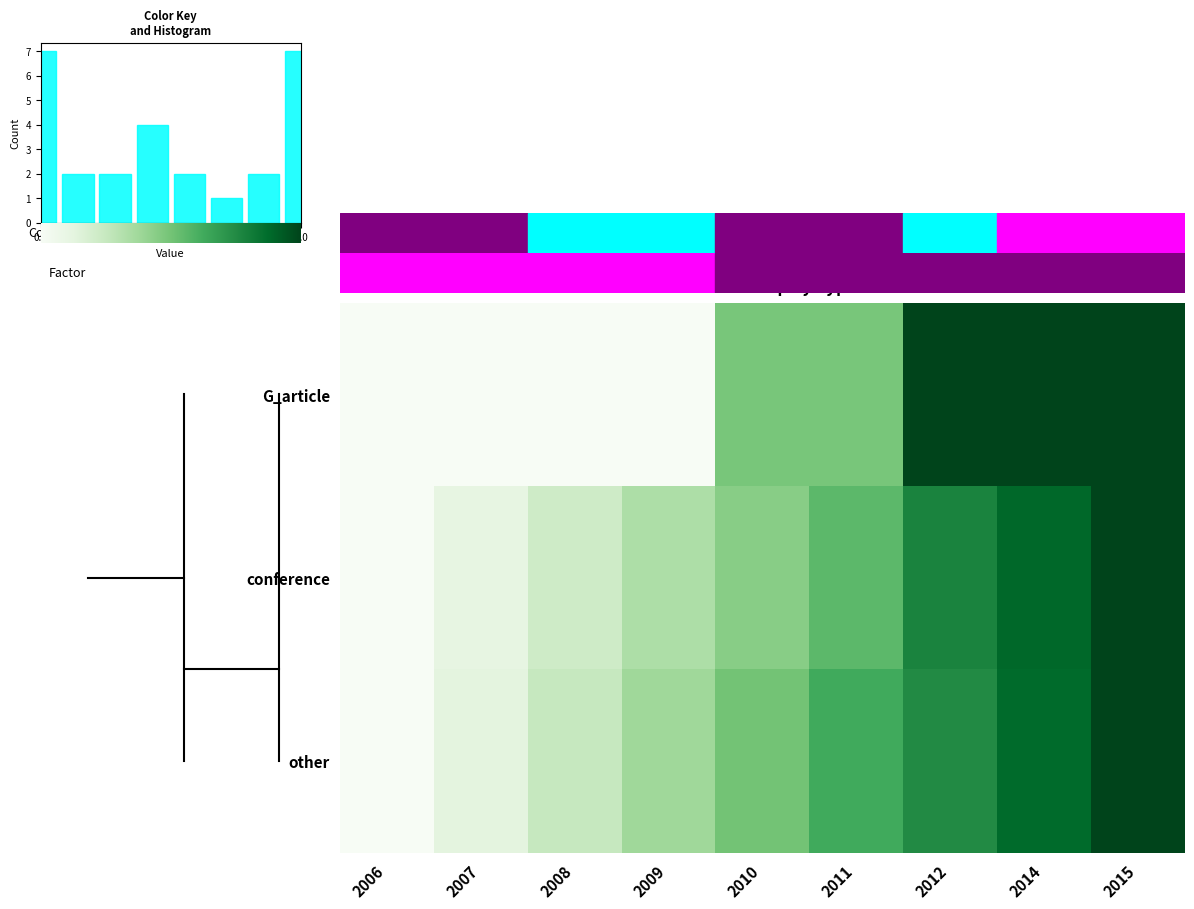

What is the spread (max minus min) of values at 2009?

0.4